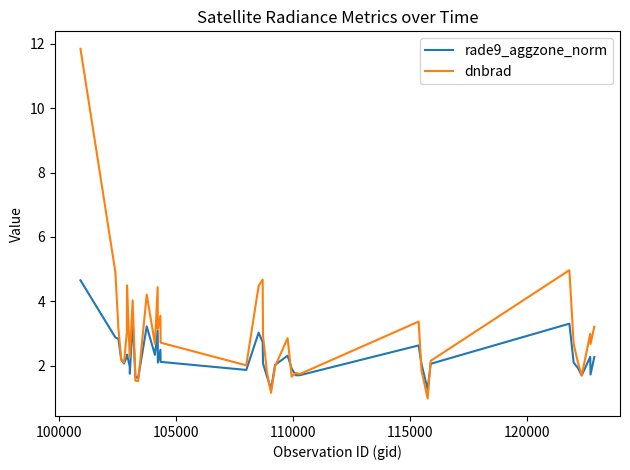

After their last crossing, which series has the higher values: rade9_aggzone_norm or dnbrad?

dnbrad